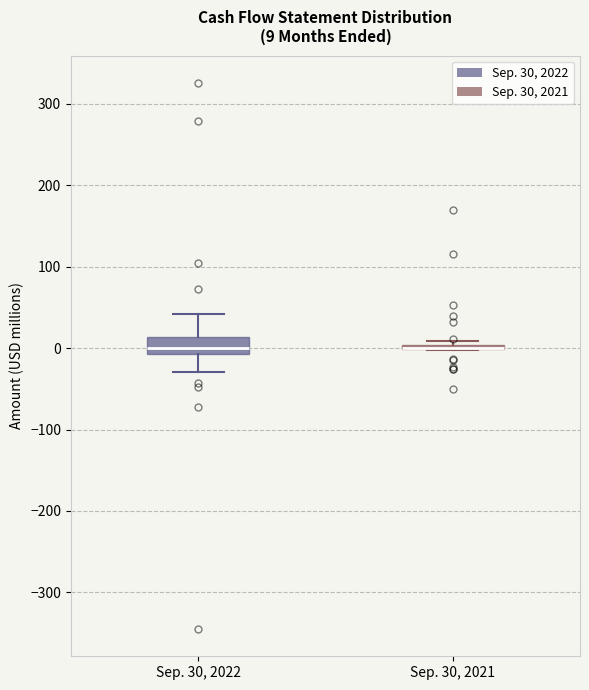

Which box is the tallest, from its lower edge to its upper edge?

Sep. 30, 2022